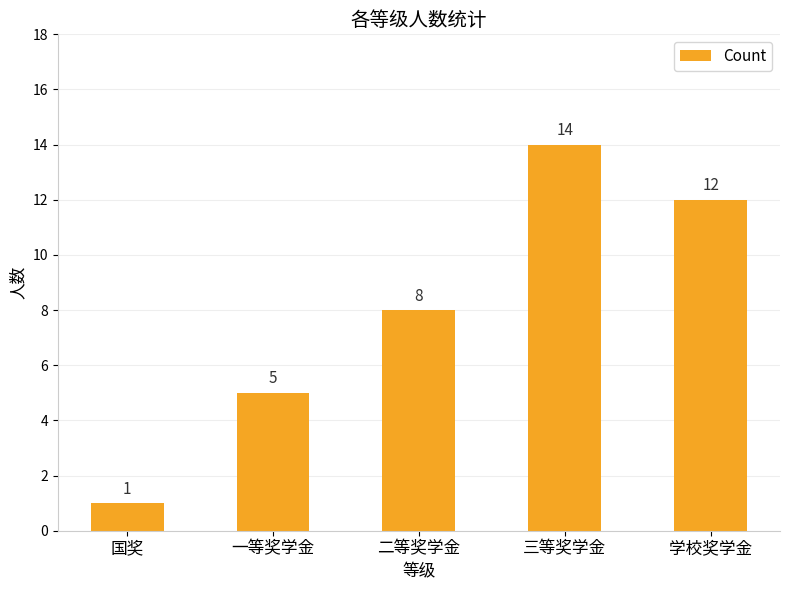

Reading left to right, what are all the values shown in this chart?

1	5	8	14	12